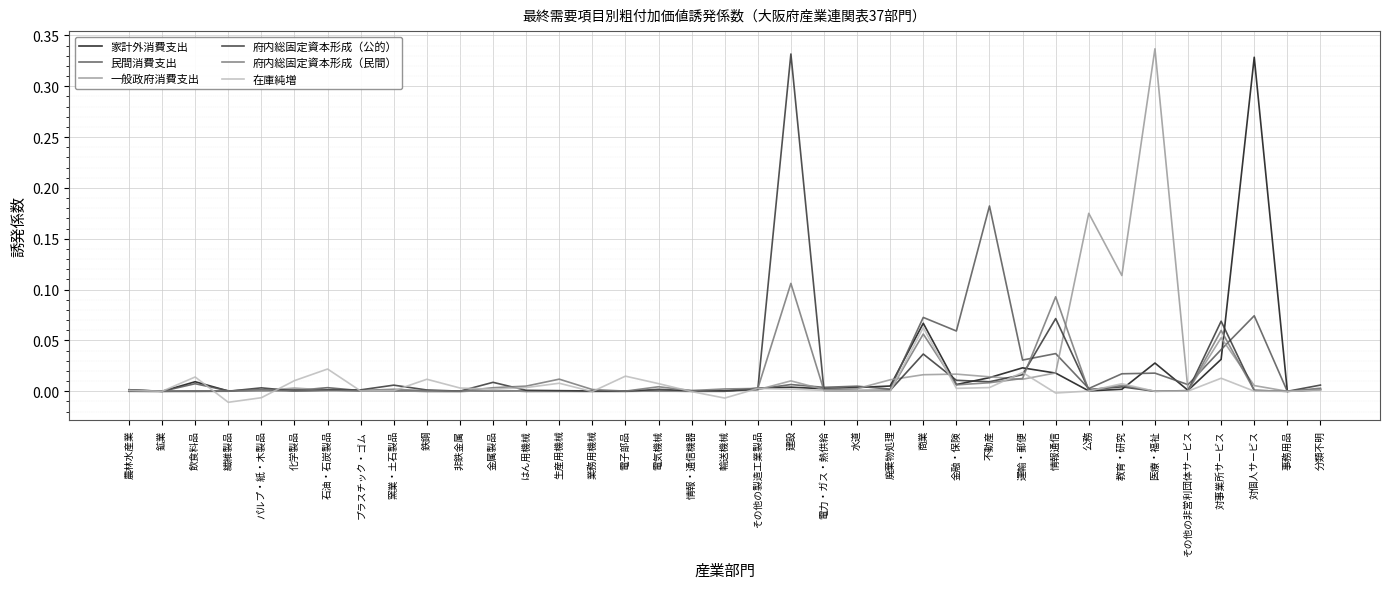

Is it true that 府内総固定資本形成（民間） equals 0.0 at 金属製品?

True